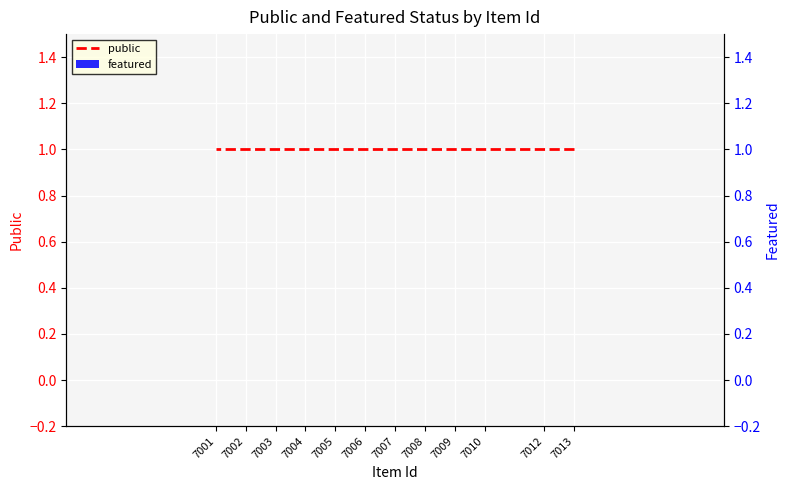

Reading left to right, extract all data points from this chart.

public: 1	1	1	1	1	1	1	1	1	1	1	1
featured: 0	0	0	0	0	0	0	0	0	0	0	0